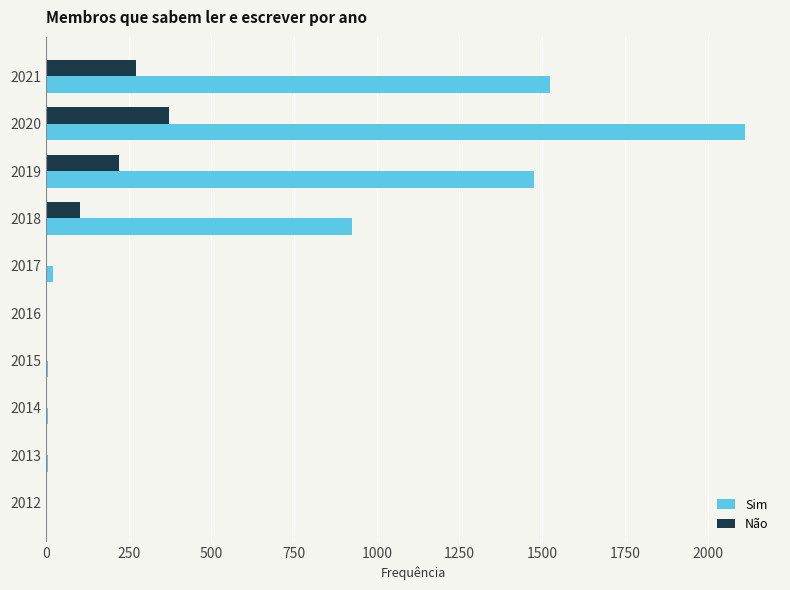

True or false: Sim has a value of 892 at 2021.

False